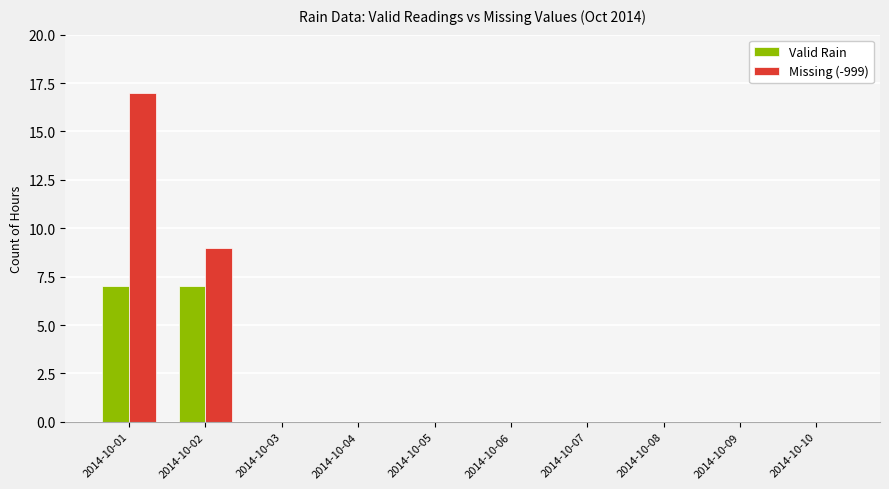

Between 2014-10-01 and 2014-10-02, which series saw the biggest shift?

Missing (-999)